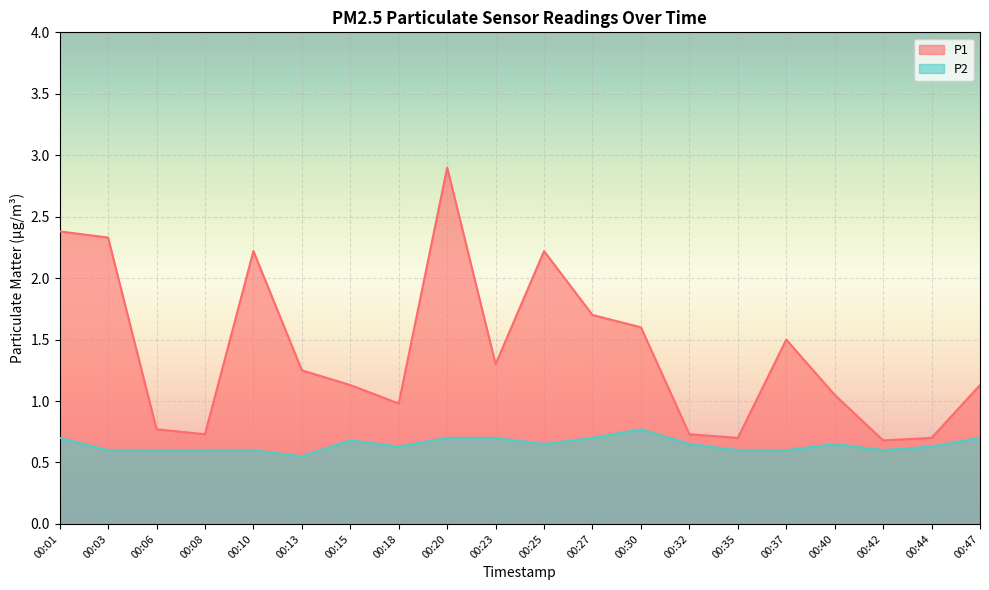

Reading left to right, extract all data points from this chart.

P1: 2.4	2.3	0.8	0.7	2.2	1.2	1.1	1.0	2.9	1.3	2.2	1.7	1.6	0.7	0.7	1.5	1.1	0.7	0.7	1.1
P2: 0.7	0.6	0.6	0.6	0.6	0.6	0.7	0.6	0.7	0.7	0.7	0.7	0.8	0.7	0.6	0.6	0.7	0.6	0.6	0.7